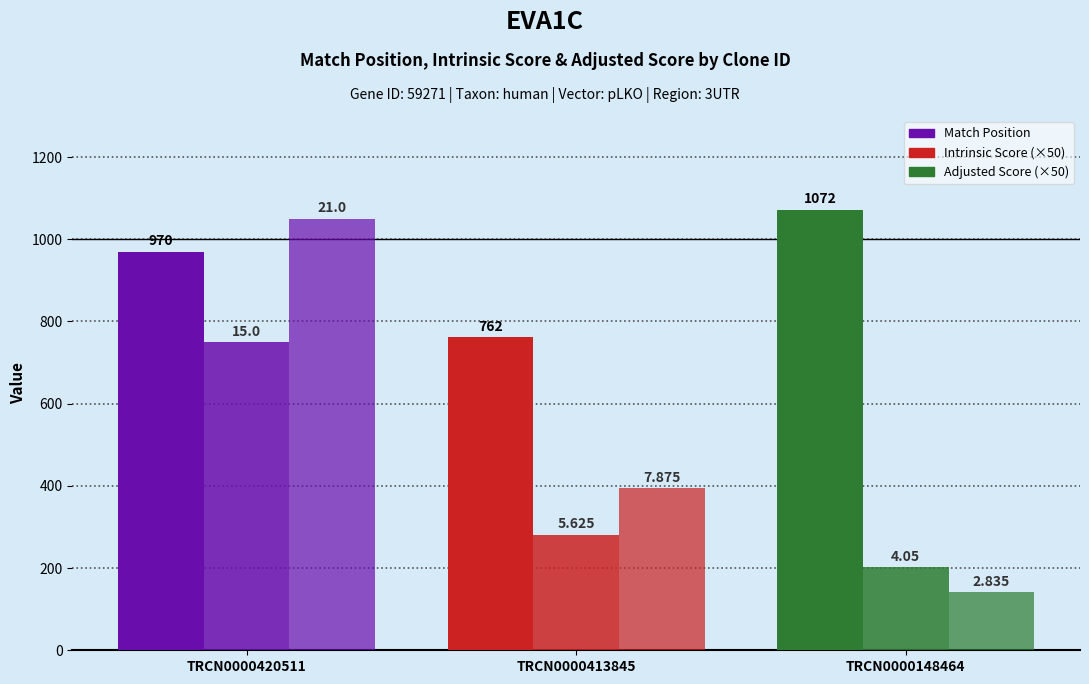

How many groups of bars are there?

3